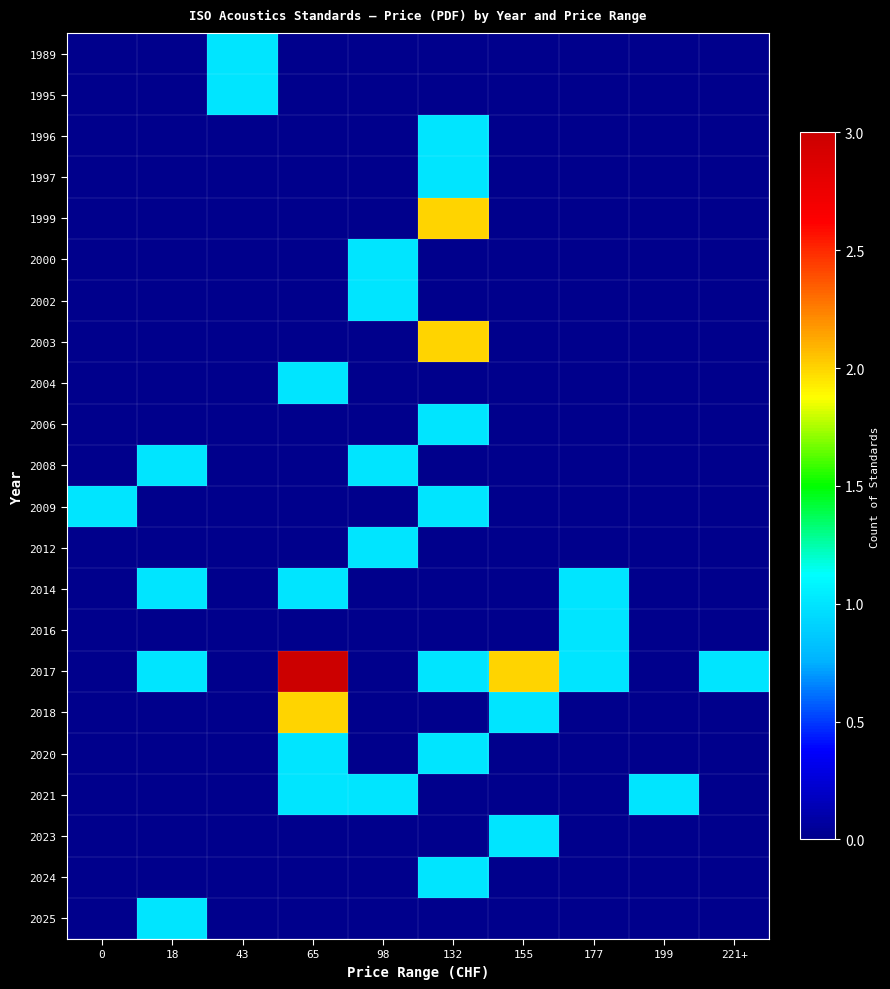

Which series has the largest total across all categories?

2017